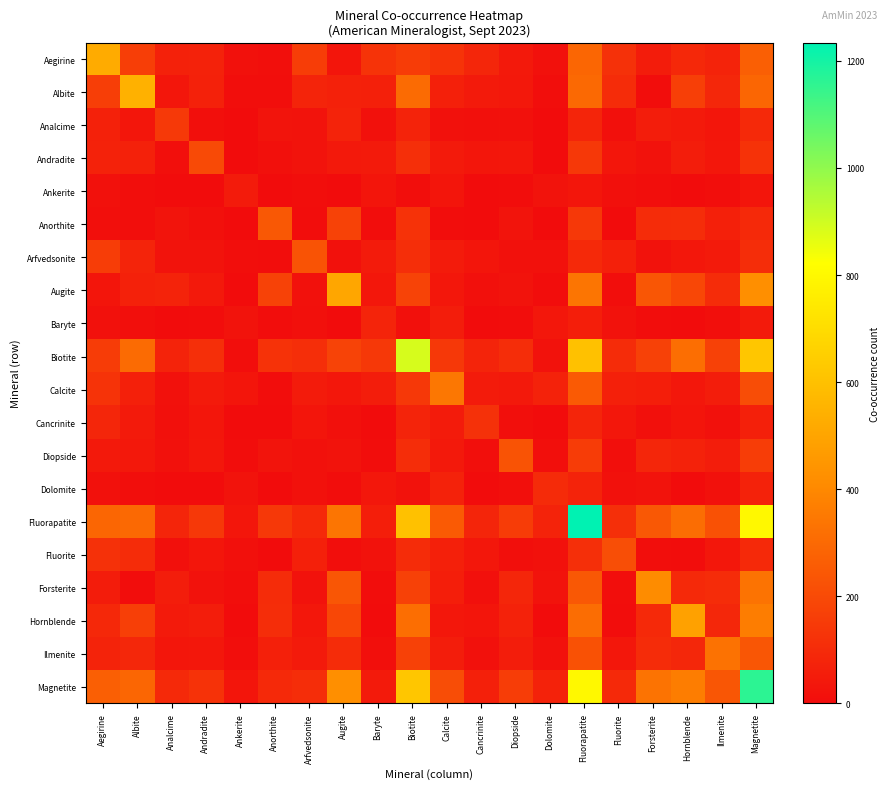

Between Augite and Calcite, which series saw the biggest shift?

Augite